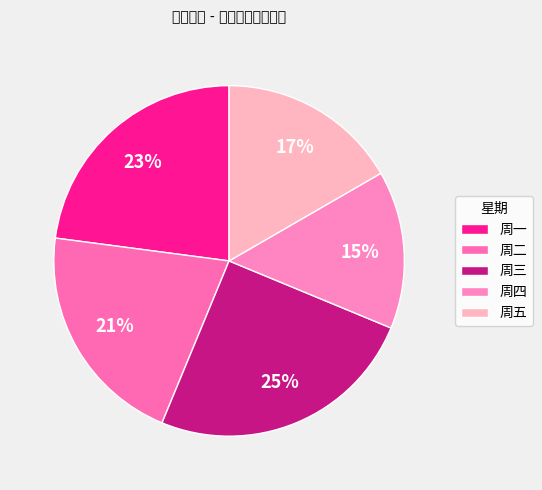

How many slices are in this pie chart?

5